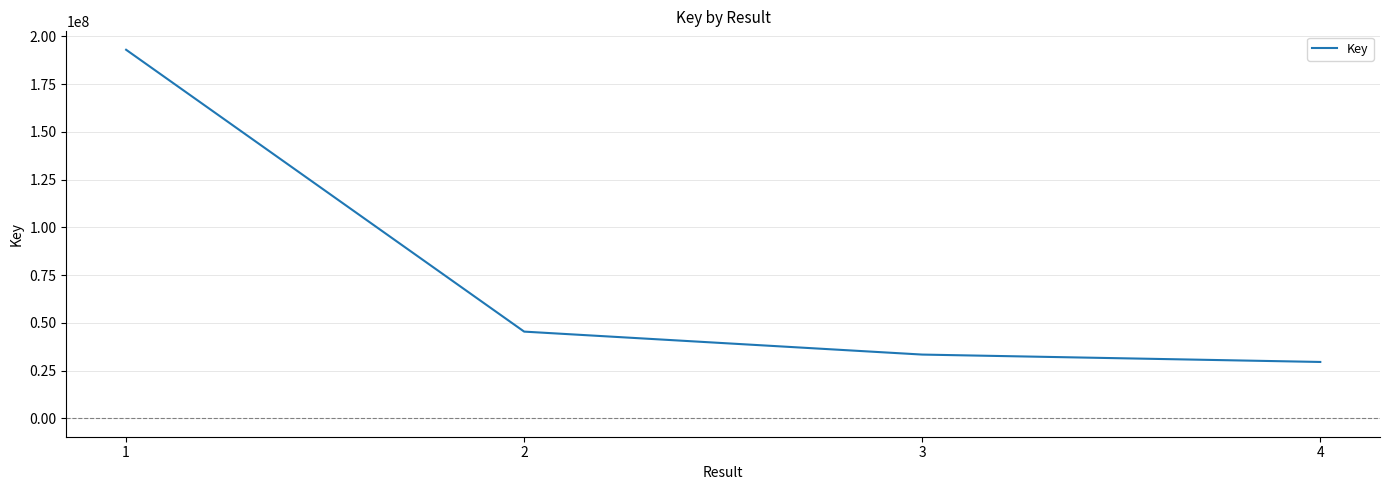

Which has a higher value, 3 or 2?

2